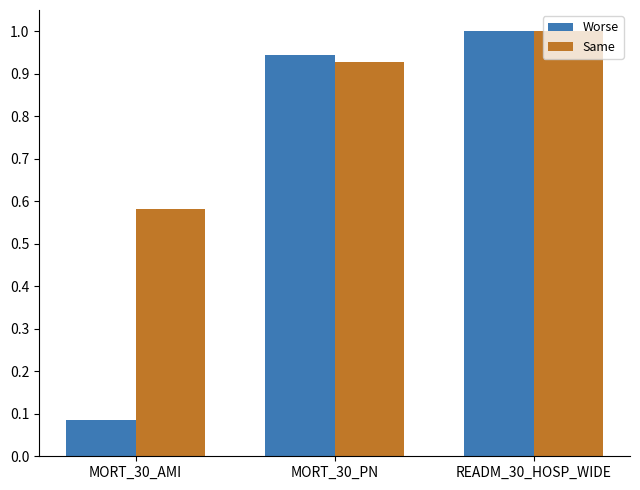

List the series in order of their overall mean, highest first.

Same, Worse